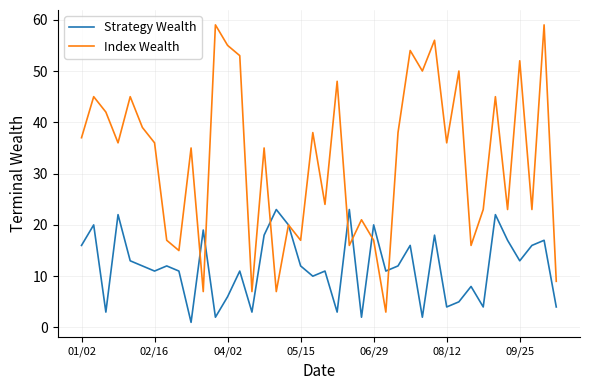

What is the average value of the Index Wealth series?

33